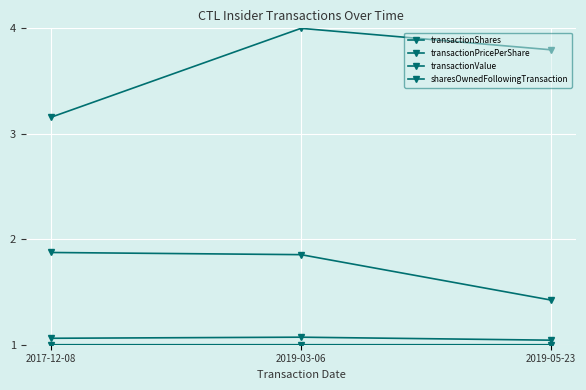

Which label corresponds to the largest value in the chart?

2019-03-06